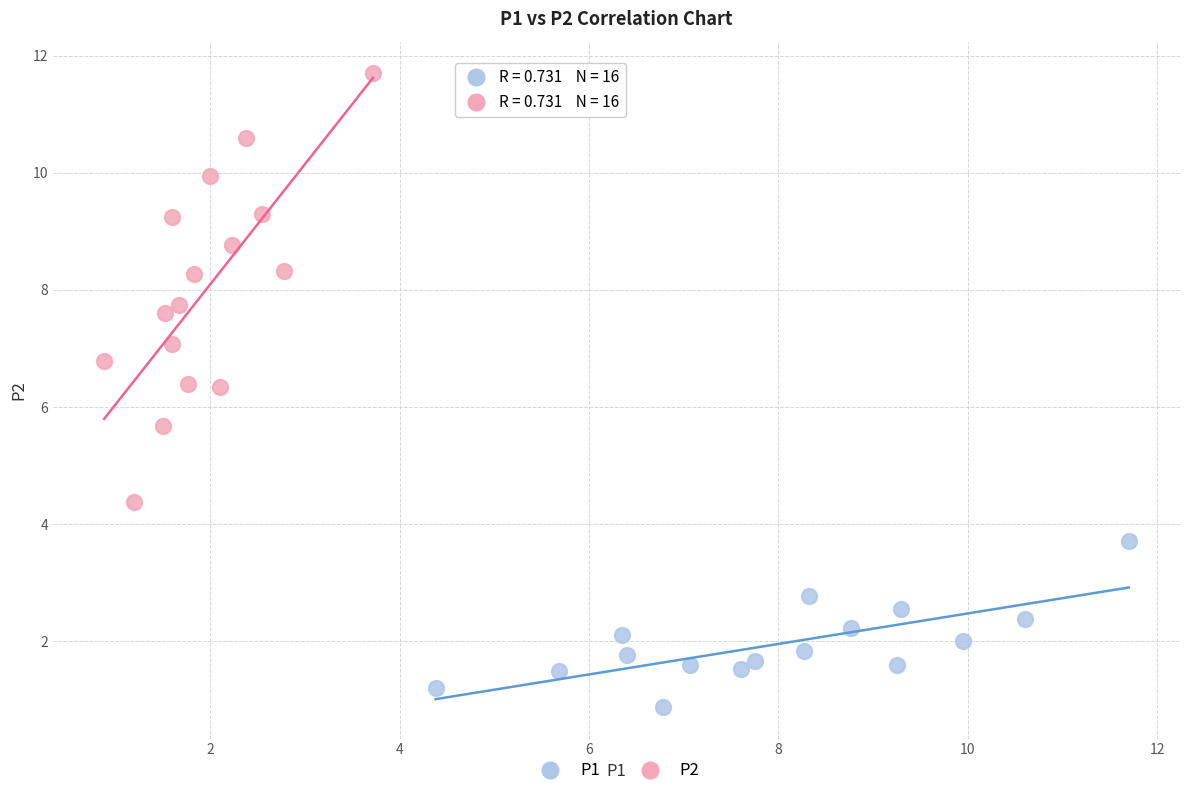

Which series contains the lowest Y value?

P1